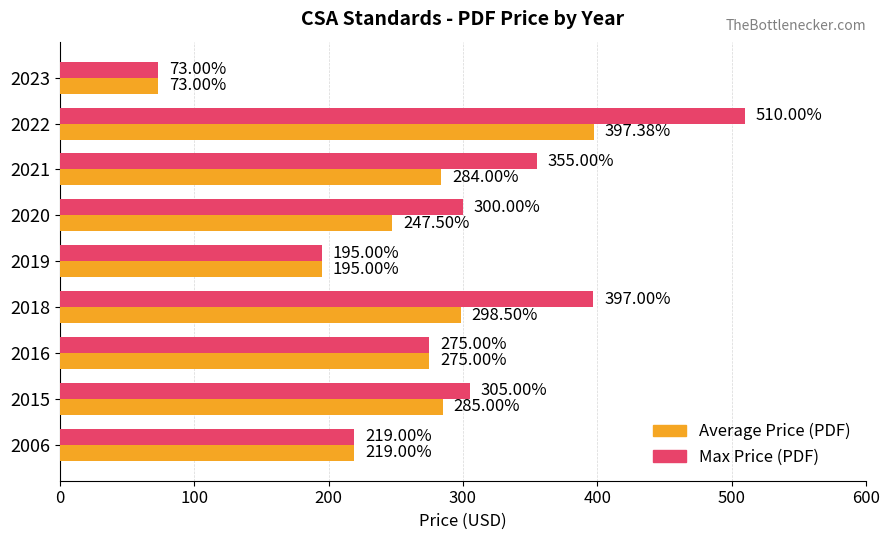

Is the value of Max Price (PDF) at 2019 greater than the value of Average Price (PDF) at 2018?

No